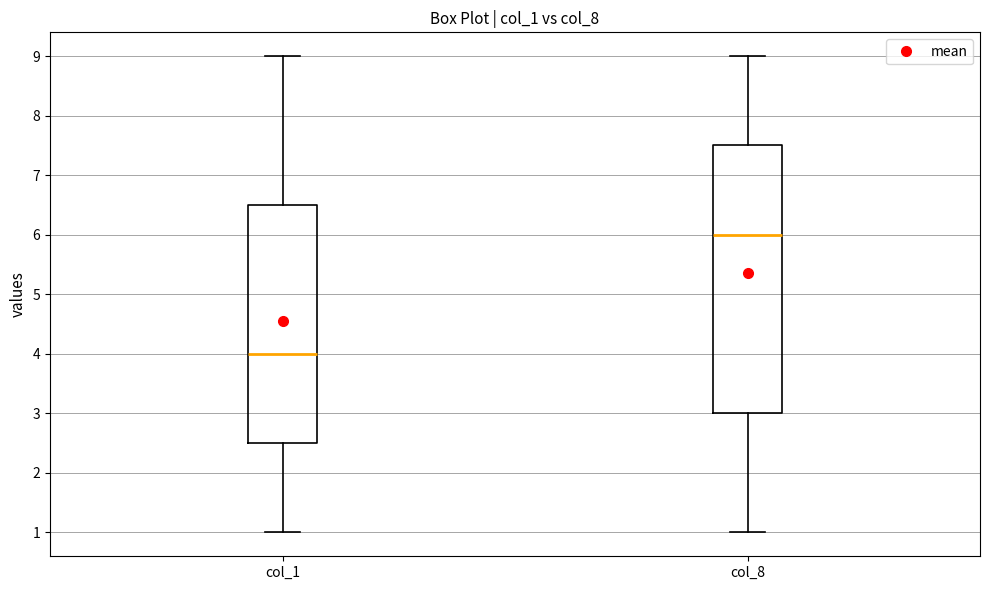

Reading left to right, transcribe this box plot: for each box, give where its median line is, the range the box spans, and where its two whiskers end, as read against the y-axis. The values are not printed on the chart, so give them approximately, as read against the axis.

col_1: median 4.0, box 2.5 to 6.5, whiskers 1.0 to 9.0
col_8: median 6.0, box 3.0 to 7.5, whiskers 1.0 to 9.0